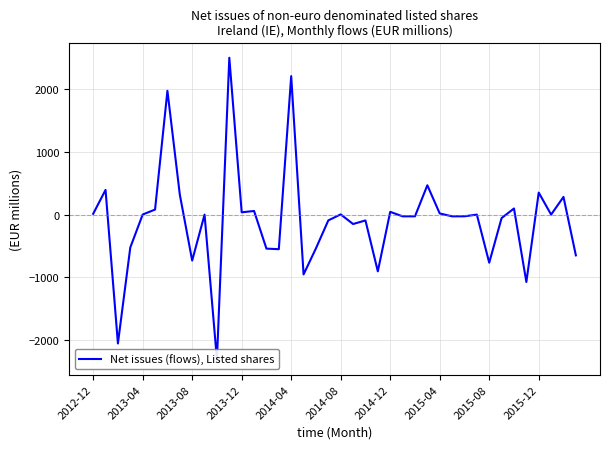

Which category has the lowest value across all series?

10